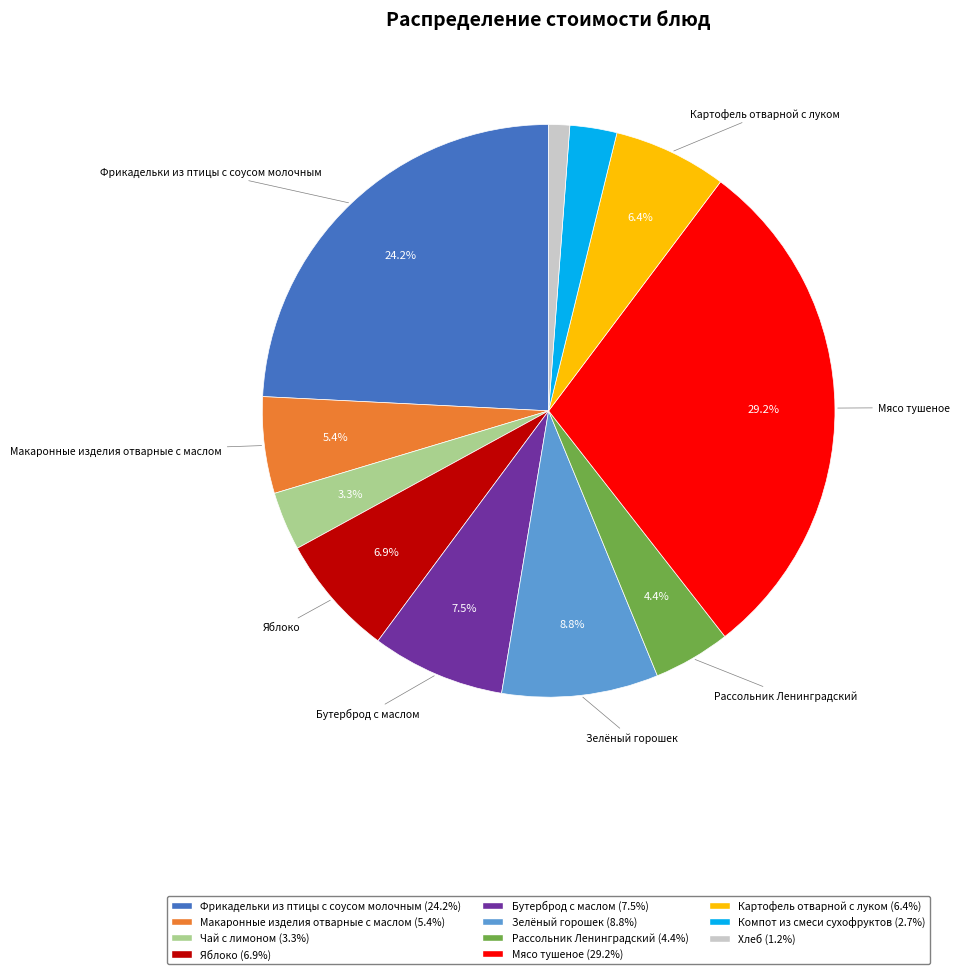

Count the number of slices in the pie.

11